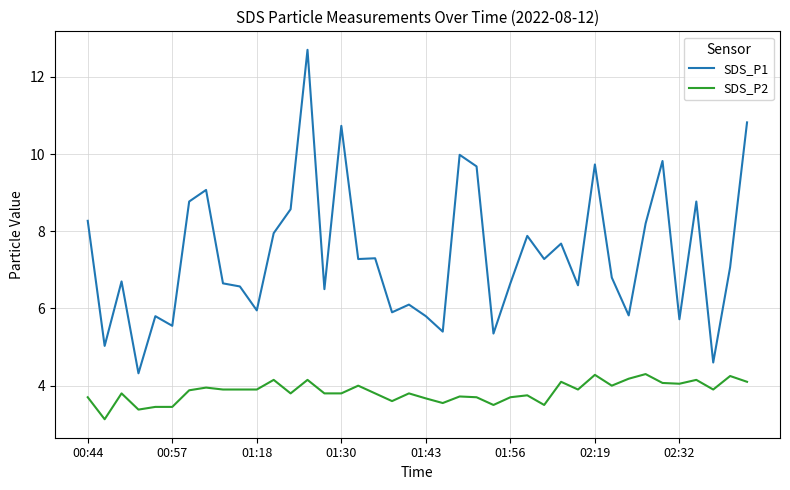

What is the difference between the maximum and minimum values in the SDS_P1 series?

8.4